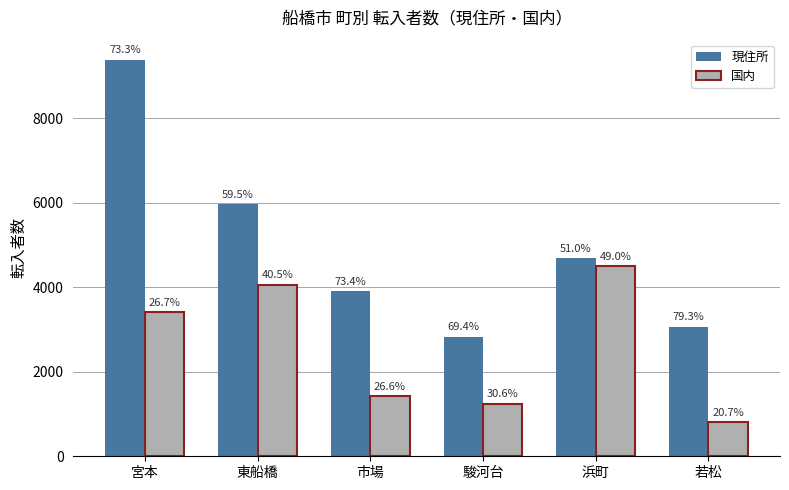

How many groups of bars are there?

6